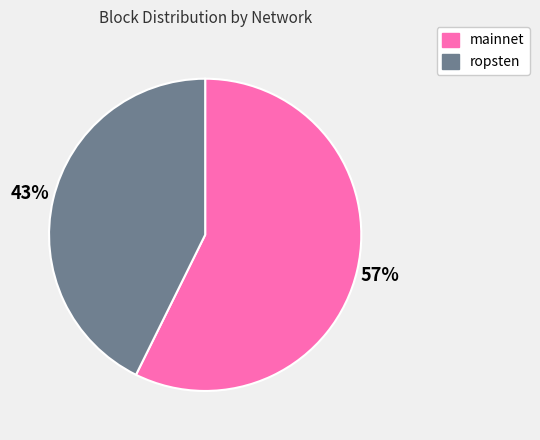

What is the smallest slice in the pie chart?

ropsten